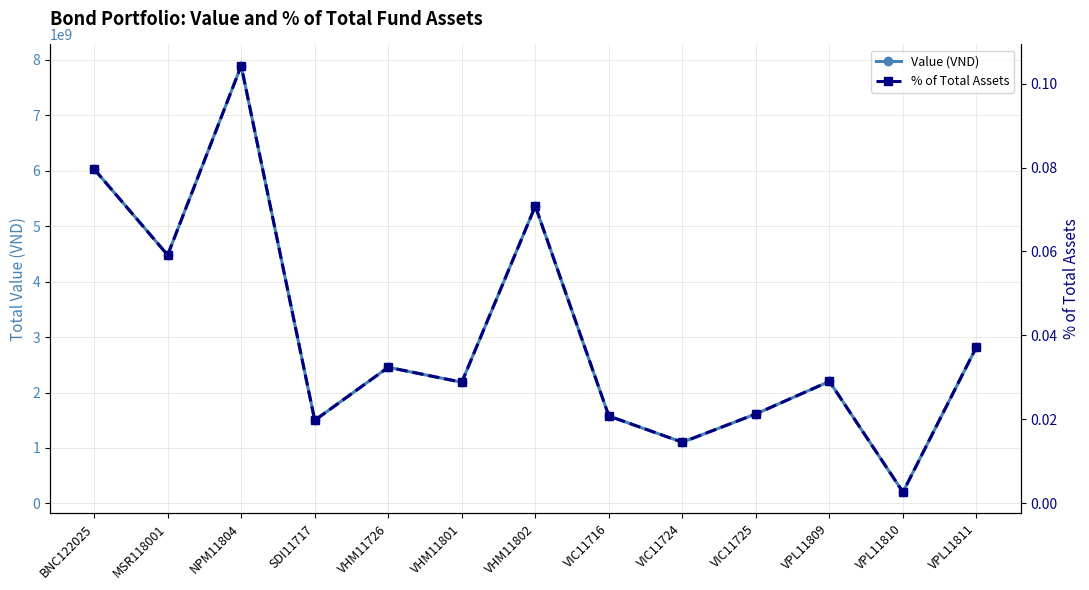

Which series has the largest total across all categories?

Value (VND)